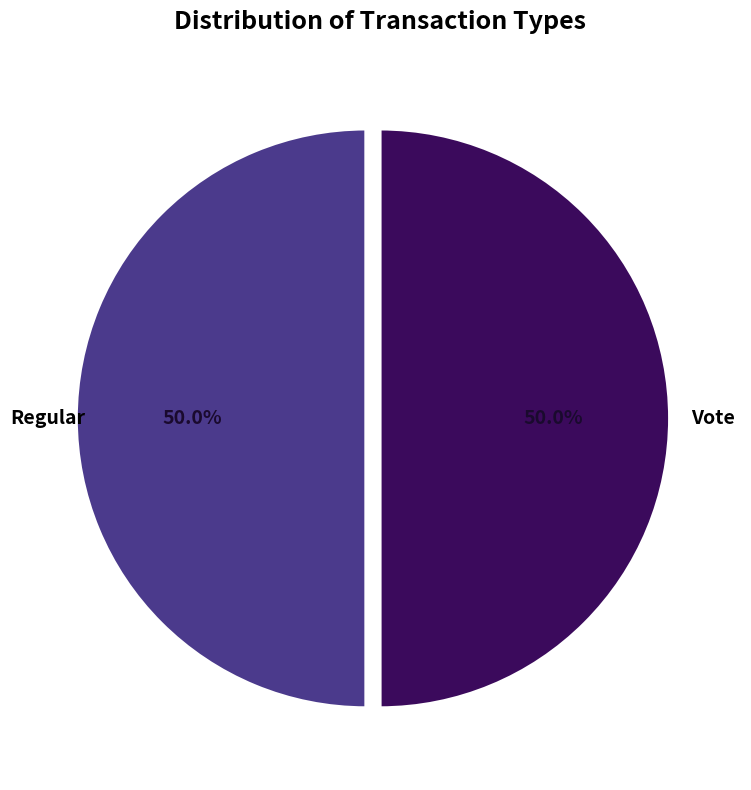

Which category has the biggest portion of the pie?

Regular